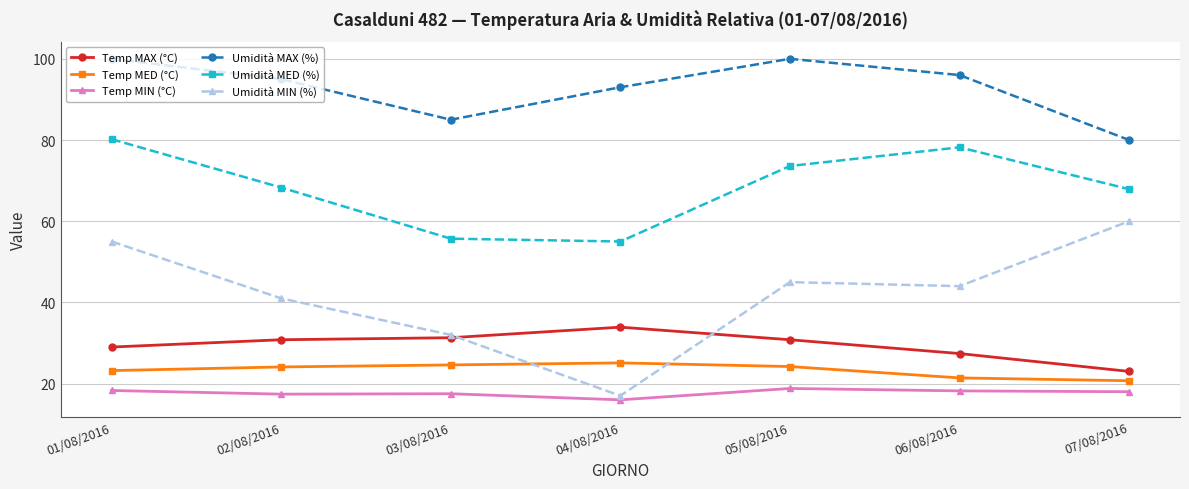

True or false: Umidità MIN (%) has more than 1 points higher than both neighbors.

False